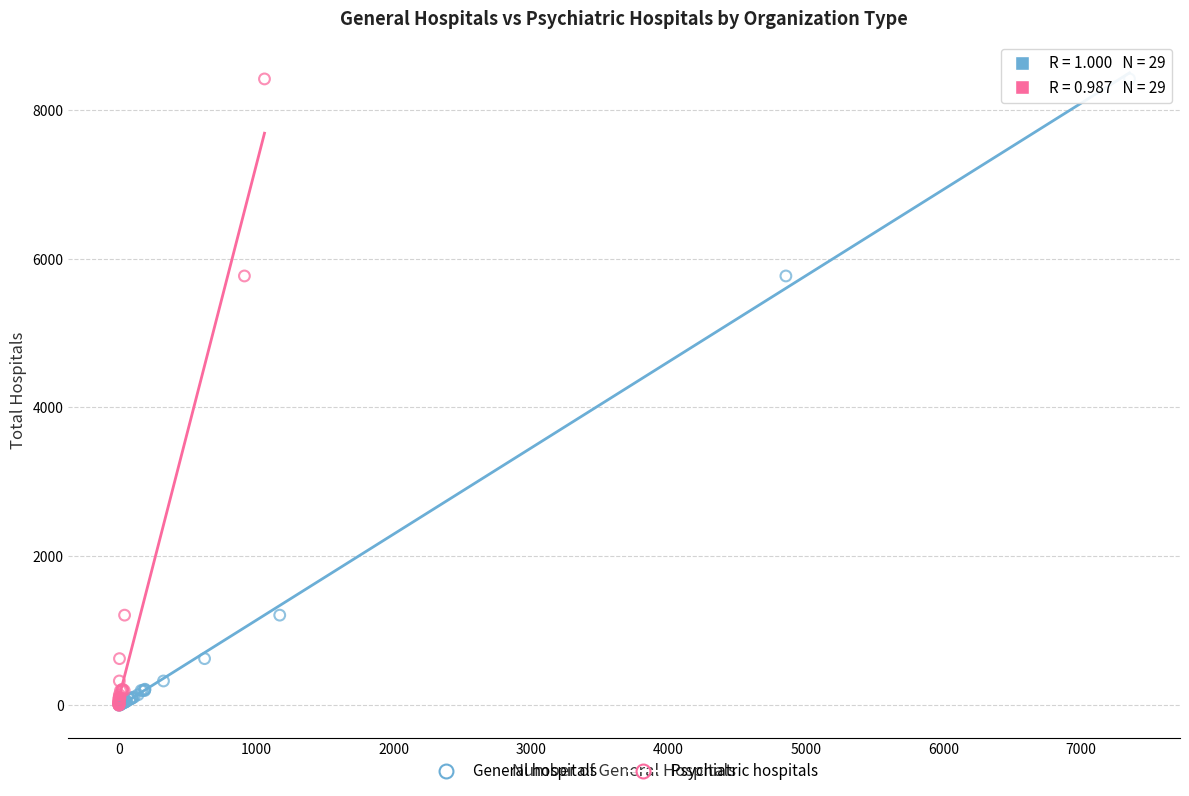

What are all the series names shown in the legend?

General hospitals, Psychiatric hospitals